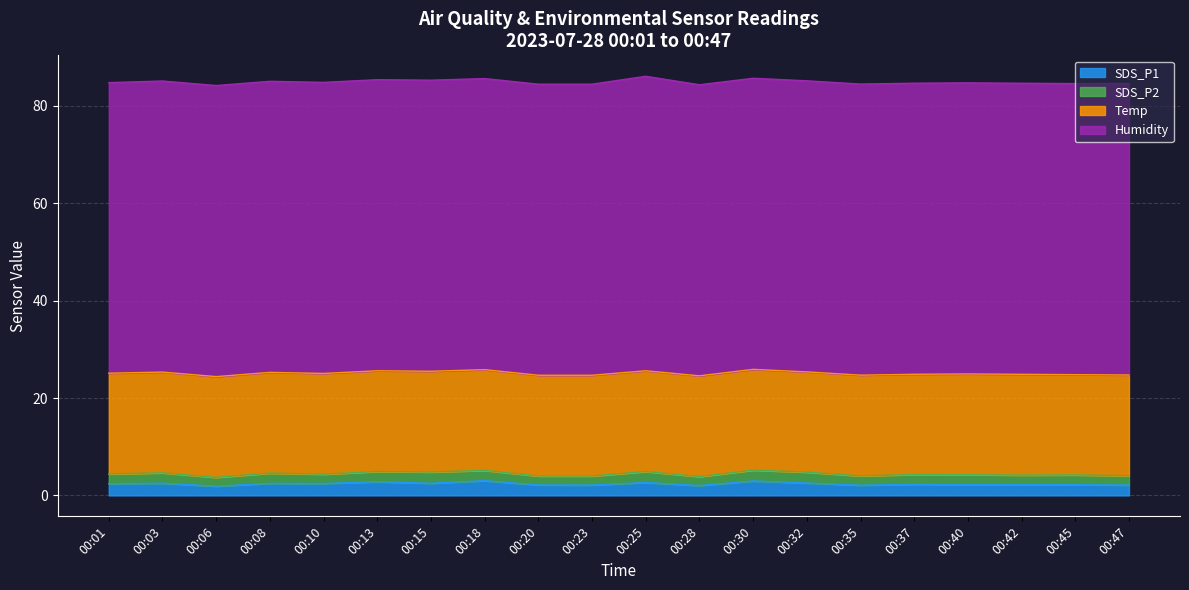

True or false: SDS_P2 and Humidity intersect in this chart.

False